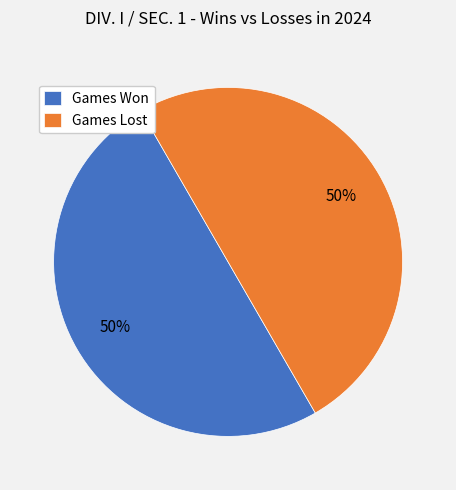

The Games Lost slice represents 55% of the pie. True or false?

False